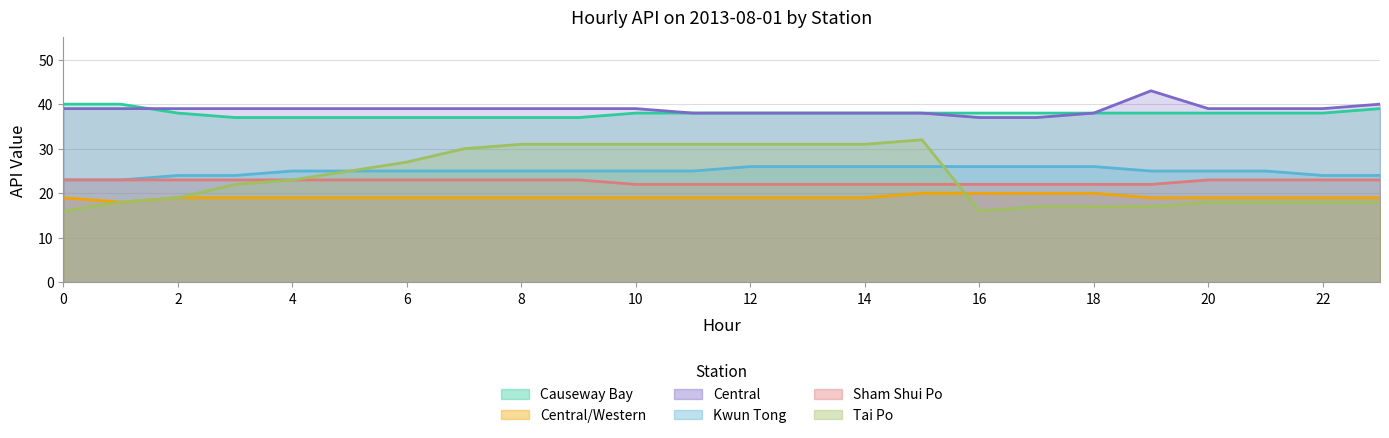

How many Kwun Tong values are between 25 and 26?

18